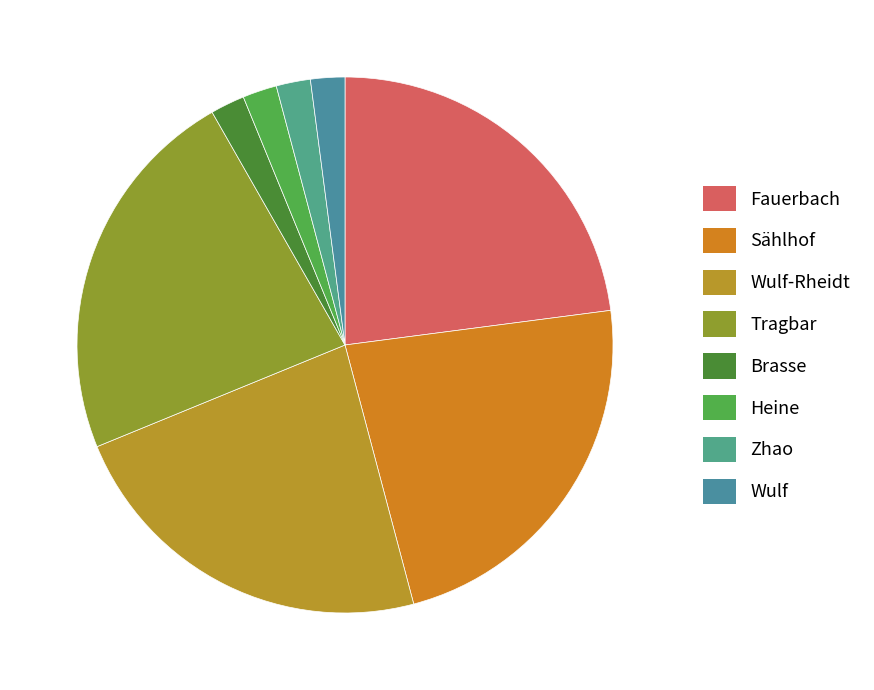

How many slices are in this pie chart?

8